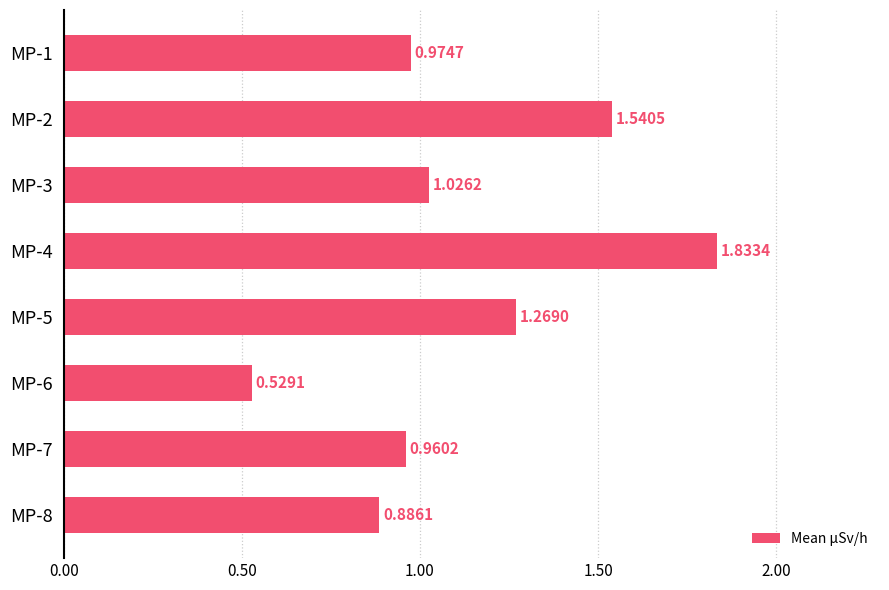

List the labels in order of value, smallest first.

MP-6, MP-8, MP-7, MP-1, MP-3, MP-5, MP-2, MP-4